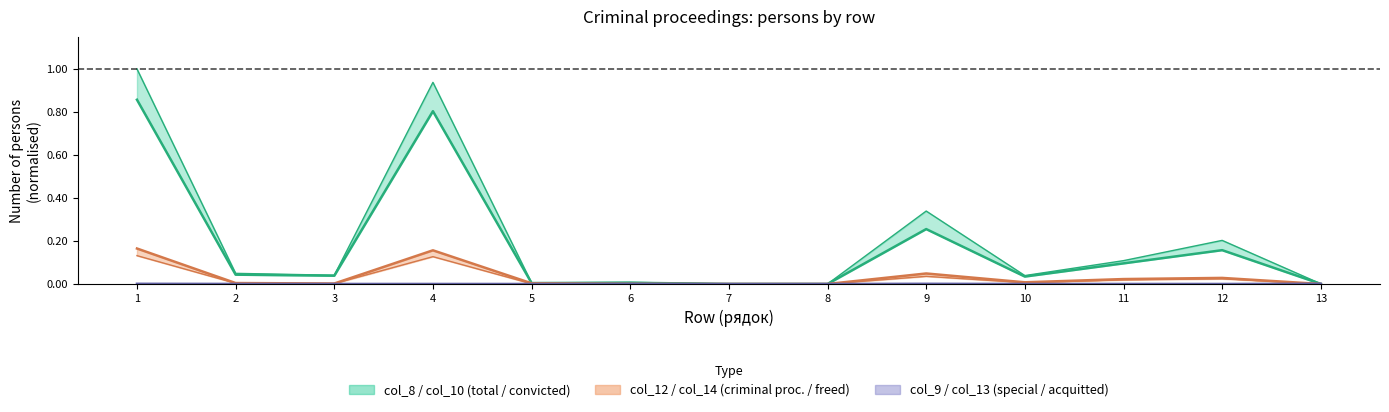

How many values in col_8 are above zero?

12